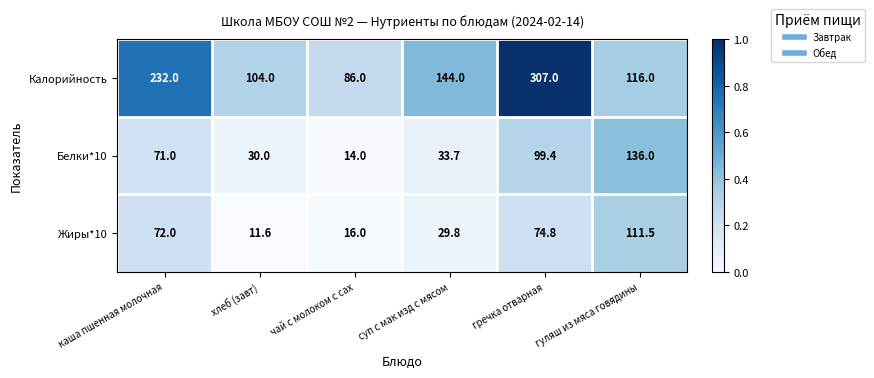

What is the difference between the maximum and minimum values in the Жиры*10 series?

99.9